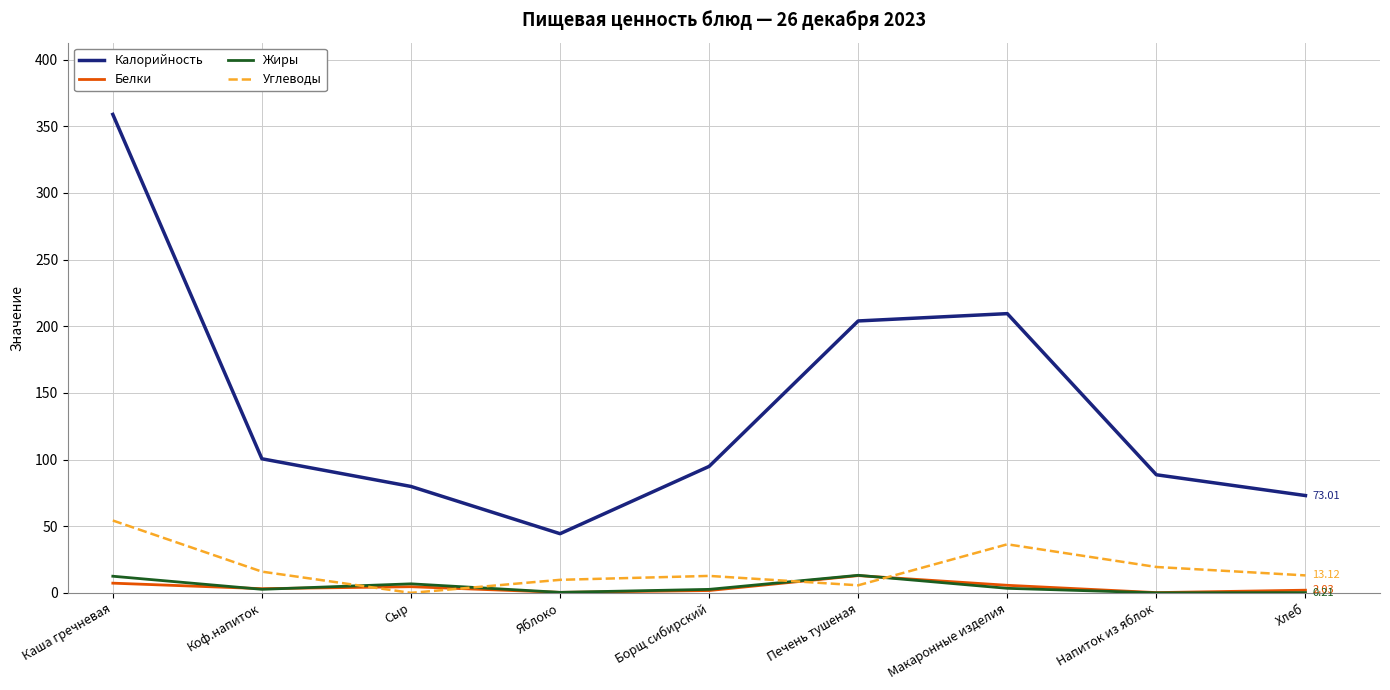

Is the value of Жиры at Печень тушеная greater than the value of Калорийность at Яблоко?

No